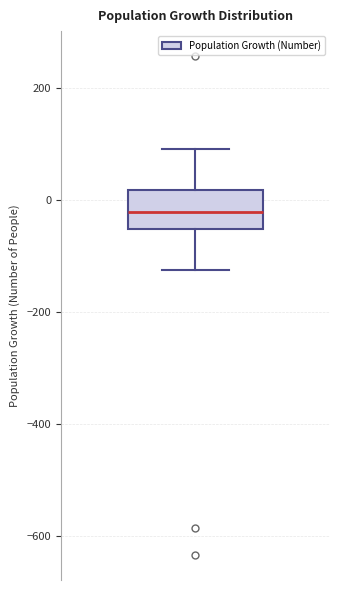

Read this box plot against the y-axis: the position of the median line, the range covered by the box, and the ends of both whiskers. The values are not printed on the chart, so give them approximately, as read against the axis.

median -20, box -60 to 20, whiskers -120 to 100